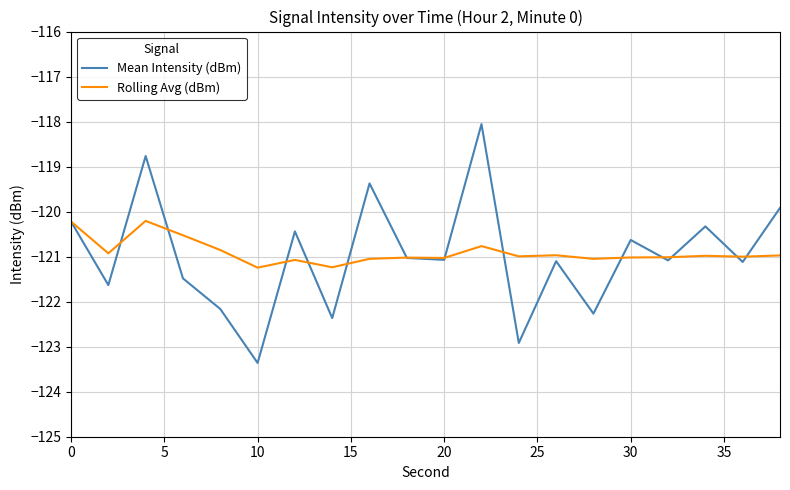

What is the maximum value shown in the chart?

-118.1